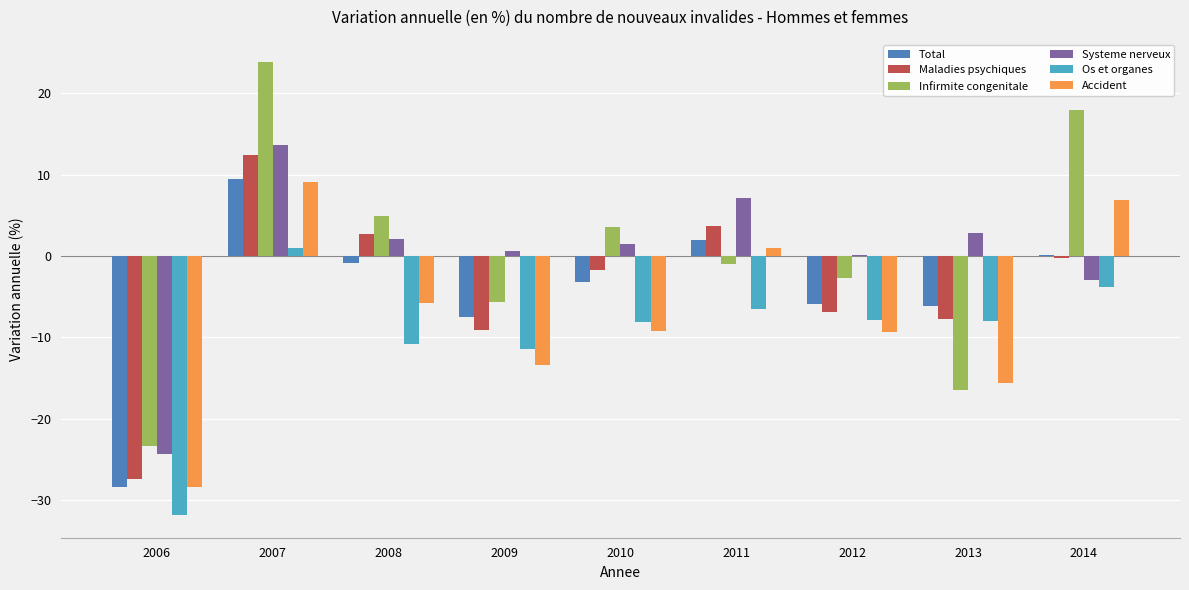

What is the sum of all Os et organes values?

-87.3